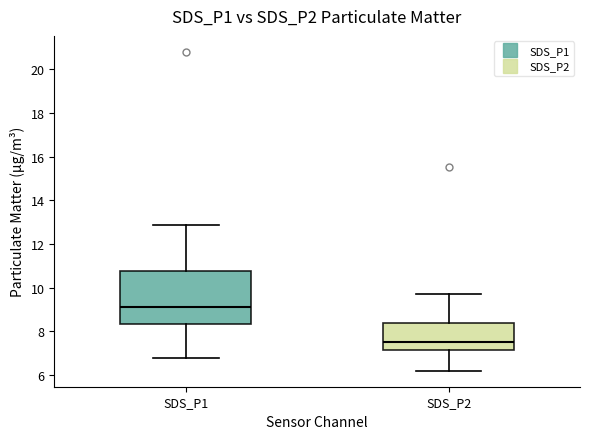

Reading left to right, transcribe this box plot: for each box, give where its median line is, the range the box spans, and where its two whiskers end, as read against the y-axis. The values are not printed on the chart, so give them approximately, as read against the axis.

SDS_P1: median 9.2, box 8.4 to 10.8, whiskers 6.8 to 12.8
SDS_P2: median 7.6, box 7.2 to 8.4, whiskers 6.2 to 9.8